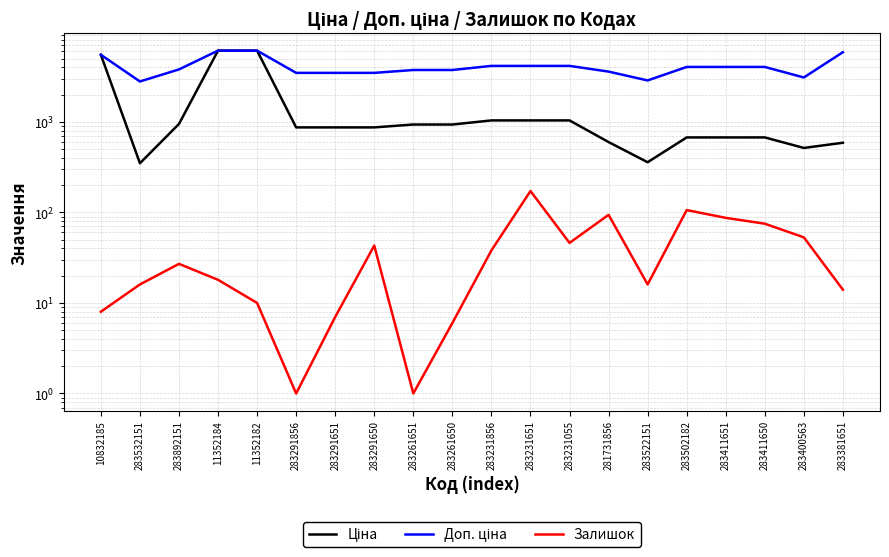

Reading right to left, what are all the values shown in this chart?

Ціна: 283381651=587.3	283400563=514.7	283411650=672.7	283411651=672.7	283502182=672.7	283522151=358.0	281731856=597.8	283231055=1036.5	283231651=1036.5	283231856=1036.5	283261650=933.5	283261651=933.5	283291650=868.0	283291651=868.0	283291856=868.0	11352182=6112.5	11352184=6112.5	283892151=947.6	283532151=348.6	10832185=5497.3
Доп. ціна: 283381651=5872.6	283400563=3088.4	283411650=4036.0	283411651=4036.0	283502182=4036.0	283522151=2863.8	281731856=3586.7	283231055=4145.9	283231651=4145.9	283231856=4145.9	283261650=3734.2	283261651=3734.2	283291650=3472.1	283291651=3472.1	283291856=3472.1	11352182=6112.5	11352184=6112.5	283892151=3790.3	283532151=2789.2	10832185=5497.3
Залишок: 283381651=14.0	283400563=53.0	283411650=75.0	283411651=87.0	283502182=106.0	283522151=16.0	281731856=94.0	283231055=46.0	283231651=172.0	283231856=38.0	283261650=6.0	283261651=1.0	283291650=43.0	283291651=7.0	283291856=1.0	11352182=10.0	11352184=18.0	283892151=27.0	283532151=16.0	10832185=8.0